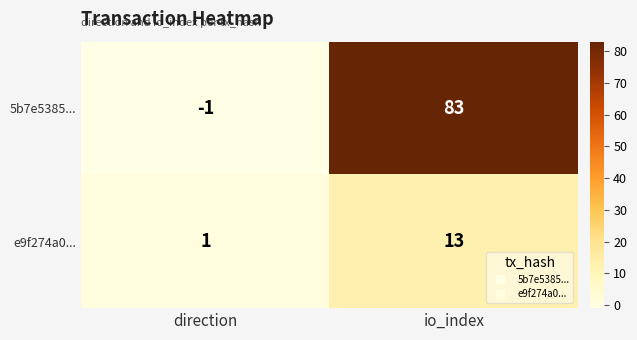

True or false: e9f274a0... has a value of 8 at io_index.

False